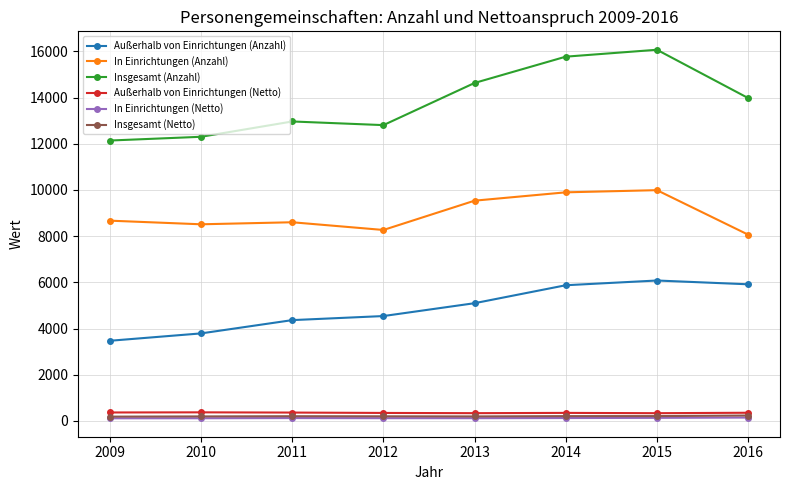

True or false: In Einrichtungen (Anzahl) has a value of 8267 at 2012.

True